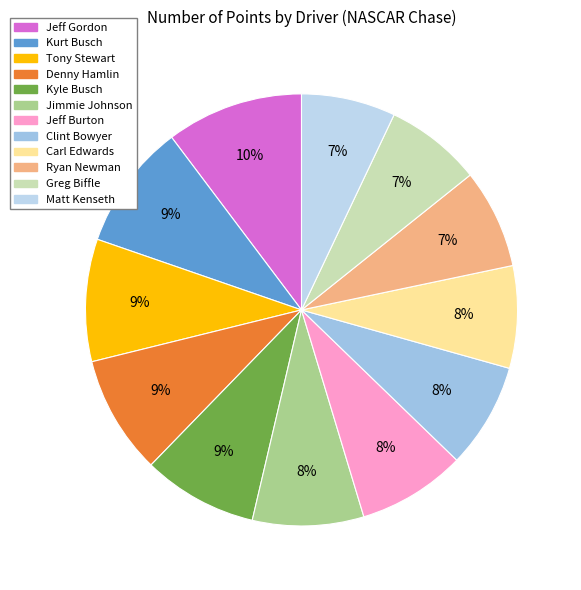

Does Jeff Burton represent more than half of the total?

No